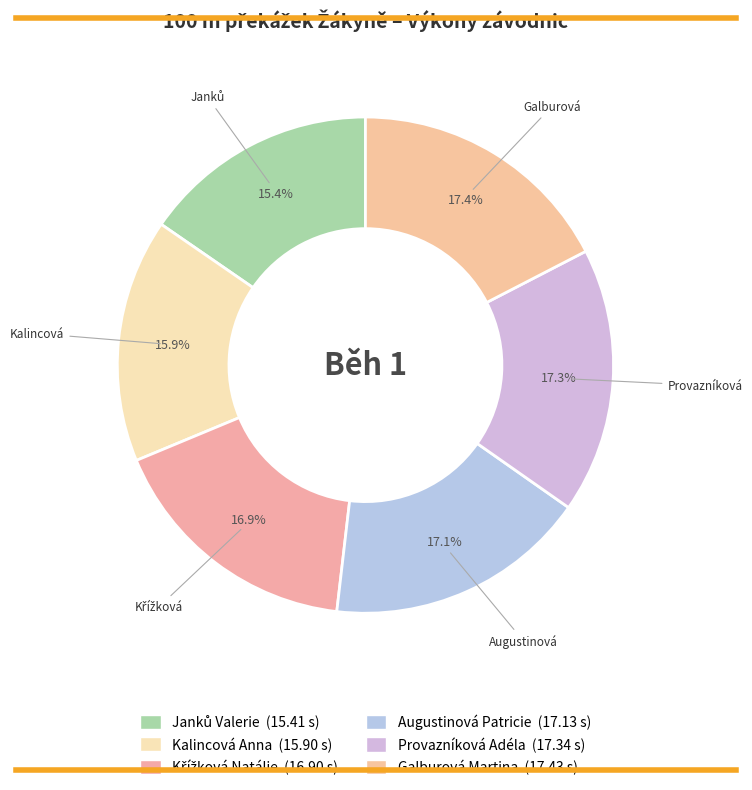

Which slice is the smallest?

Janků Valerie